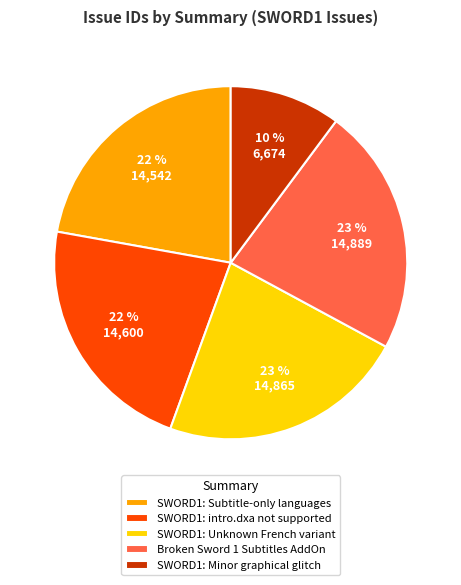

Does any single category account for the majority?

No